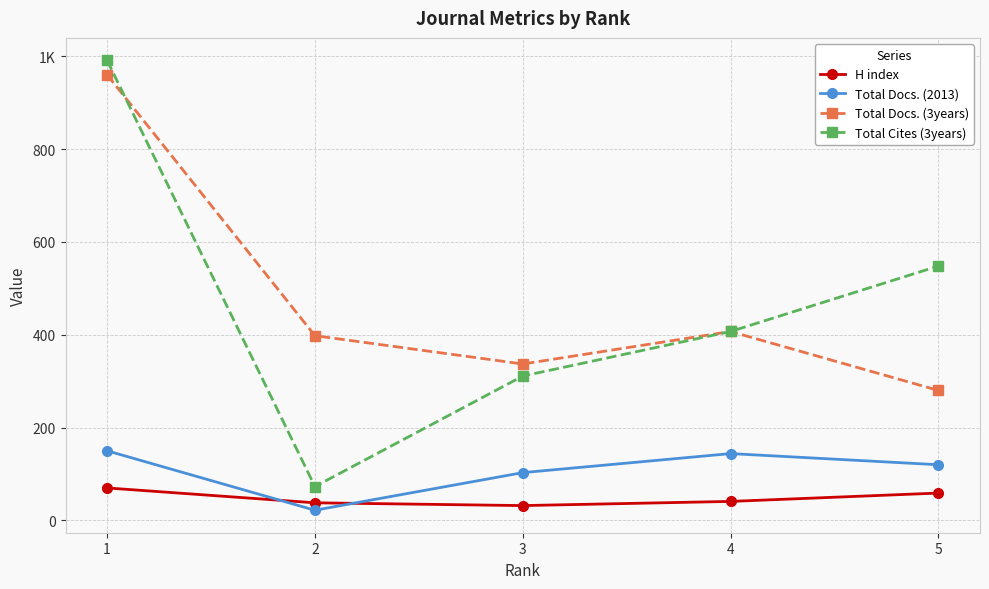

What is the difference between the Total Docs. (3years) values at 3 and 2?

61